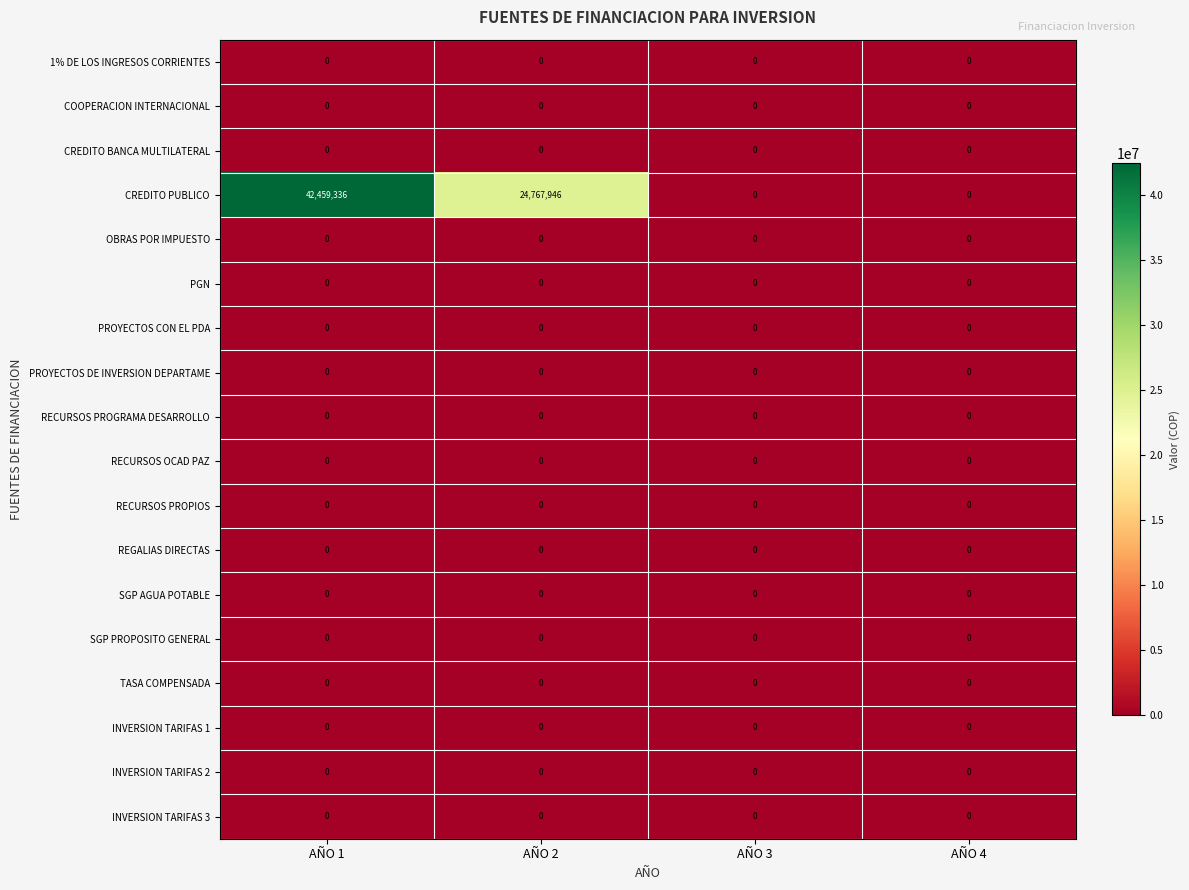

At how many categories does at least one series exceed 34397874?

1